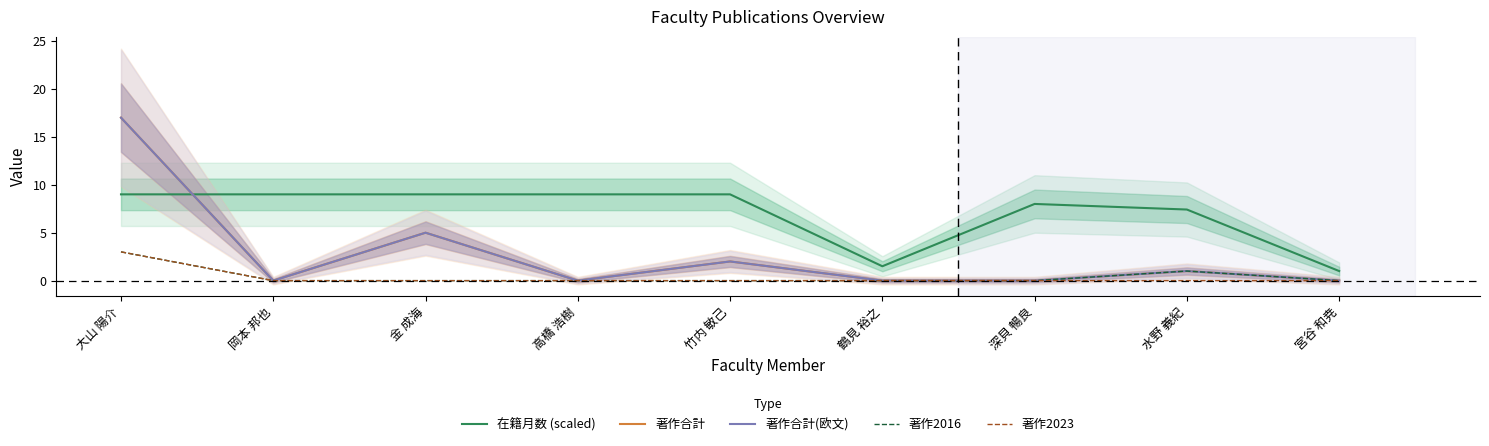

True or false: 著作合計 and 著作2023 intersect in this chart.

False